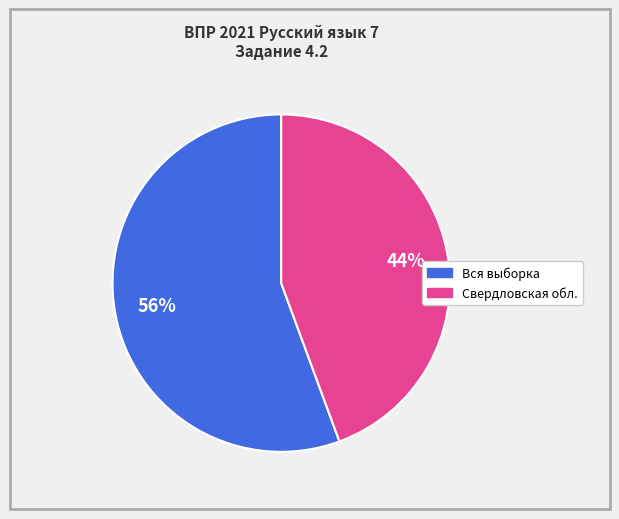

Is there any slice that represents more than half of the pie?

Yes